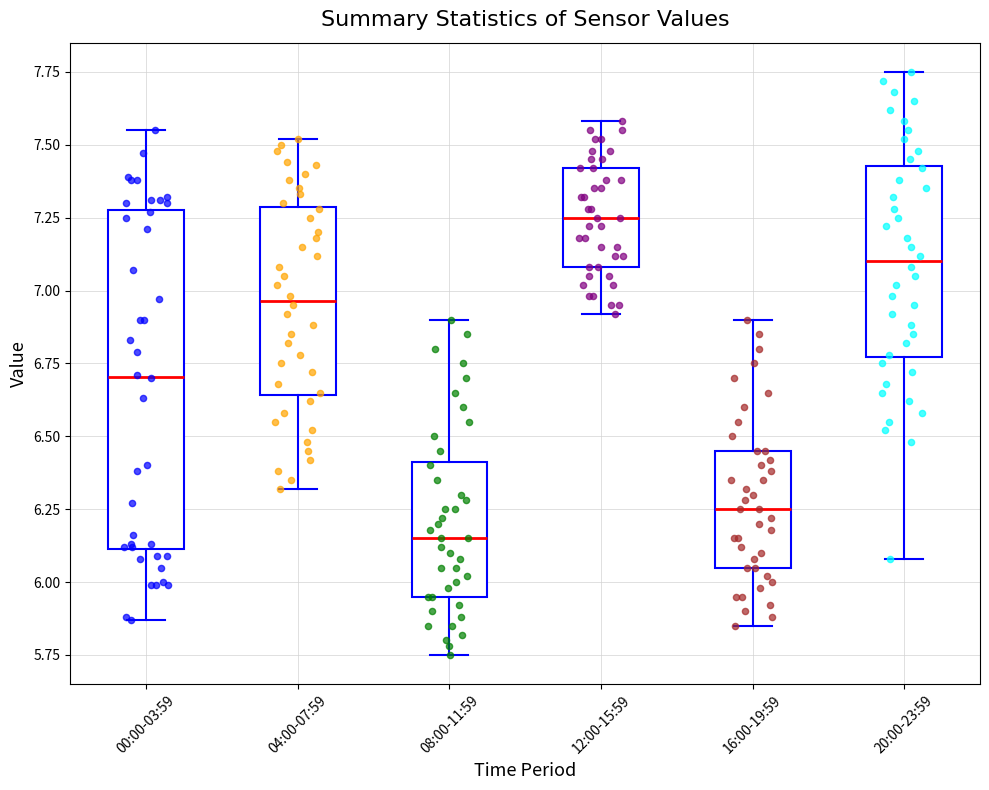

Where does the lower whisker of the box for 08:00-11:59 end on the y-axis? The values are not printed on the chart, so give them approximately, as read against the axis.

5.75